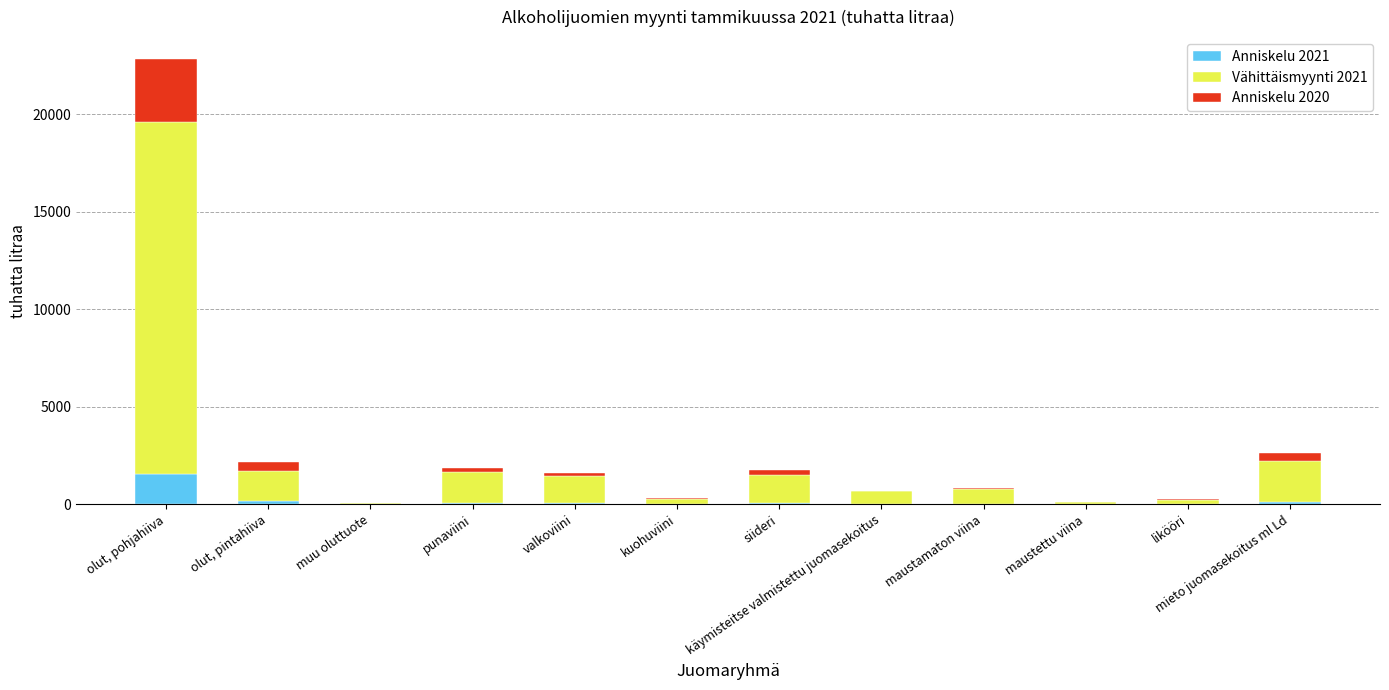

At which category is the sum across all series the highest?

olut, pohjahiiva